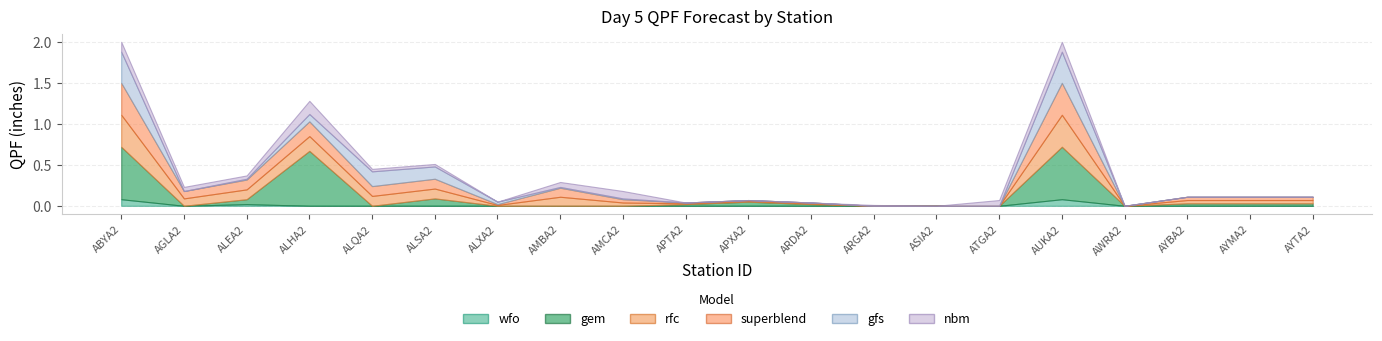

At which label is wfo closest to 0?

AGLA2